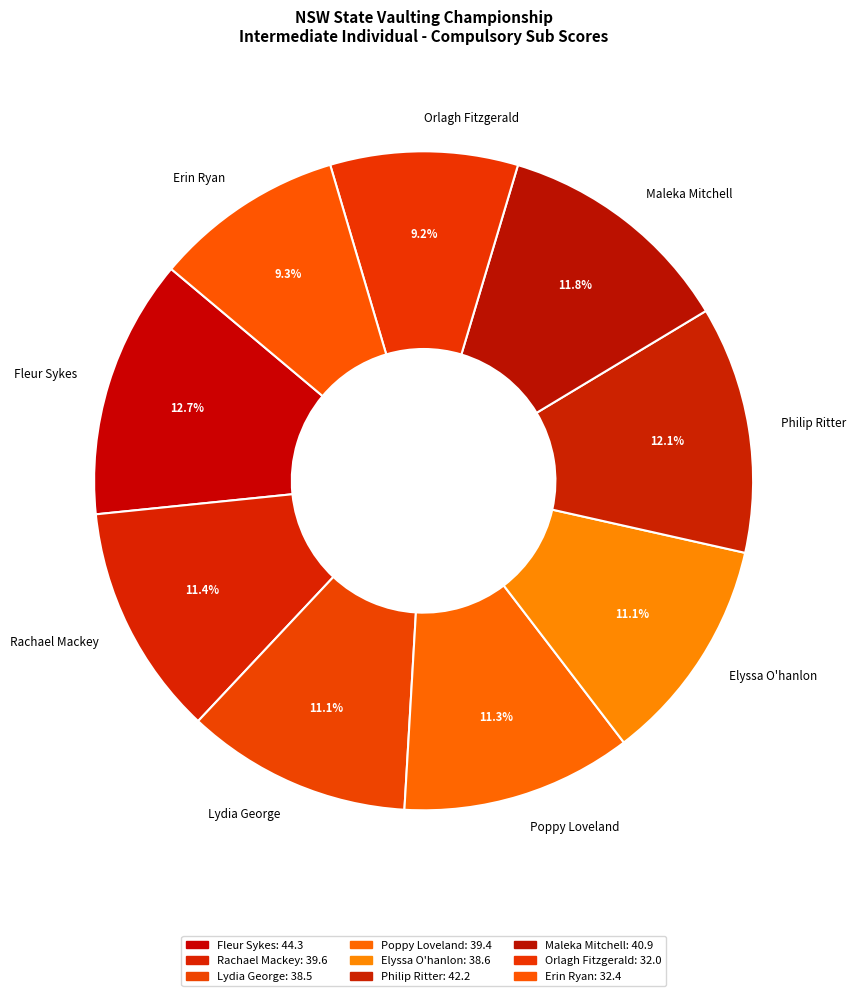

Which category has the biggest portion of the pie?

Fleur Sykes